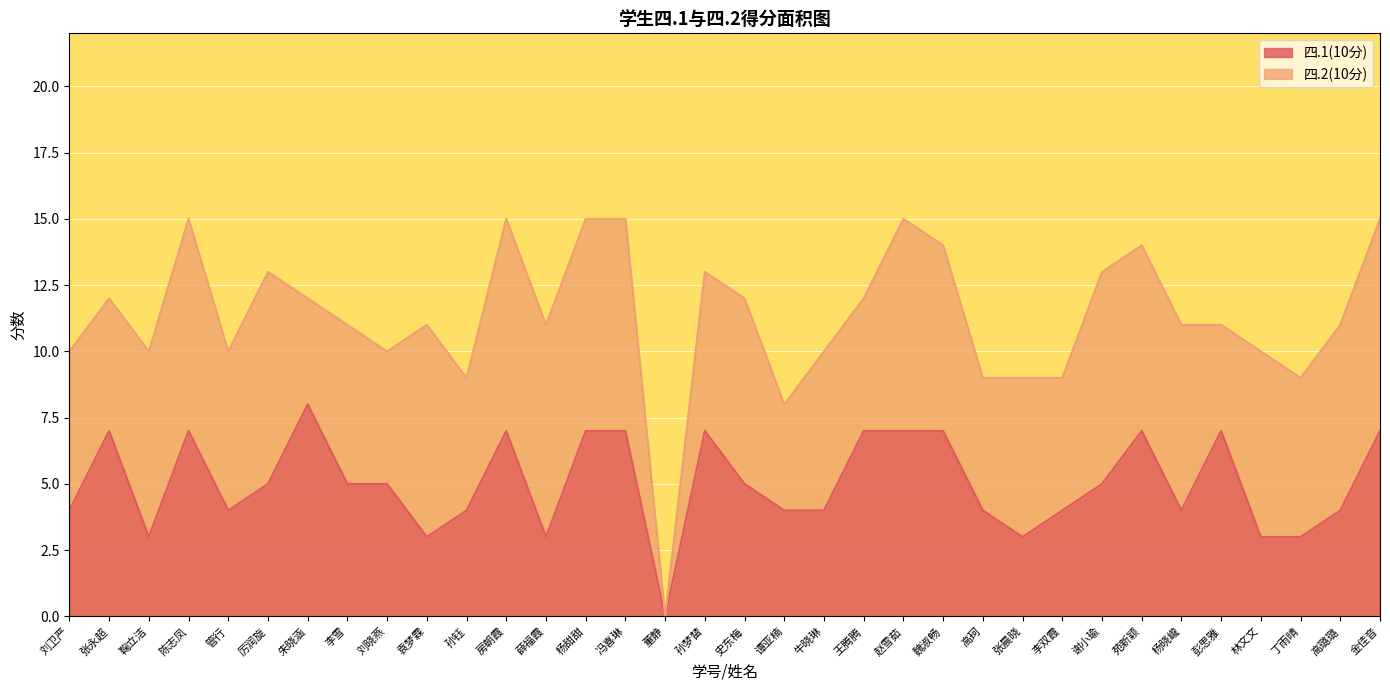

What is the label of the 13th point from the left?

薛福霞